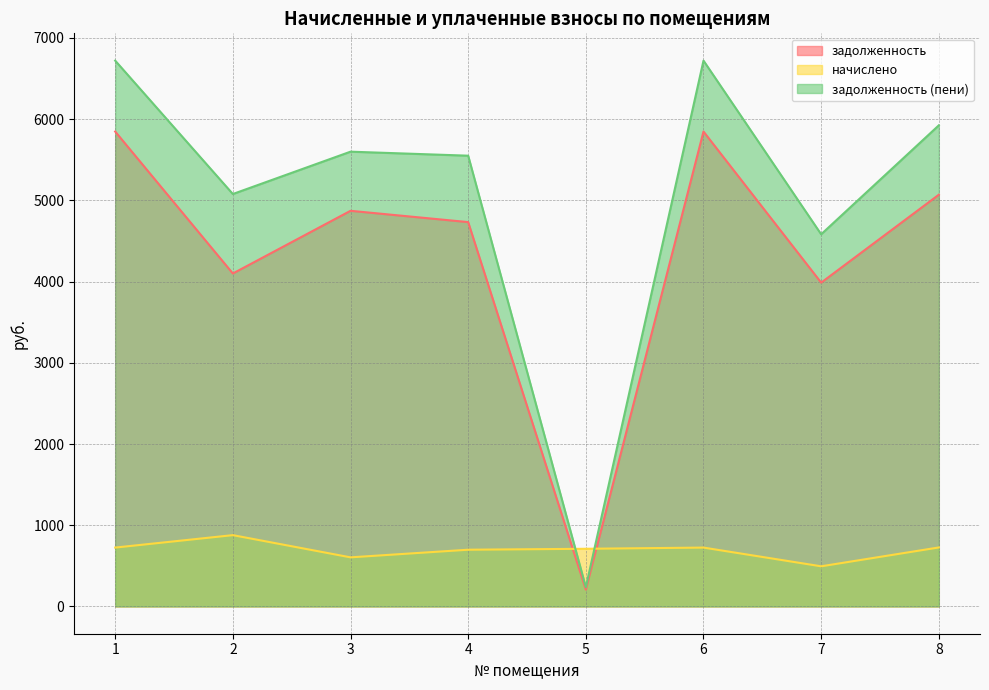

True or false: задолженность has a value of 2338.2 at 3.

False